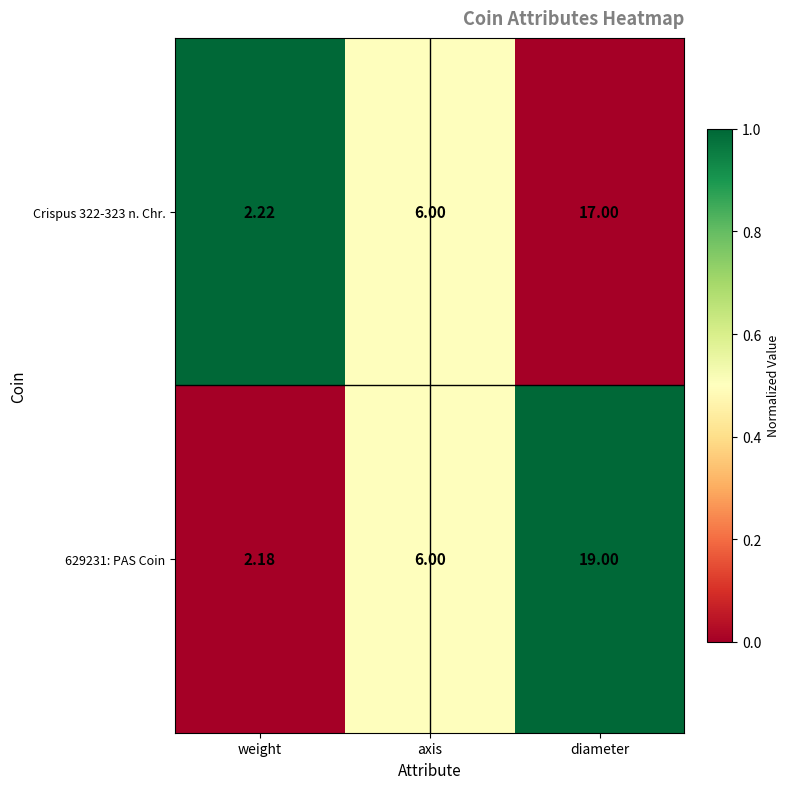

How many data points does each series have?

3